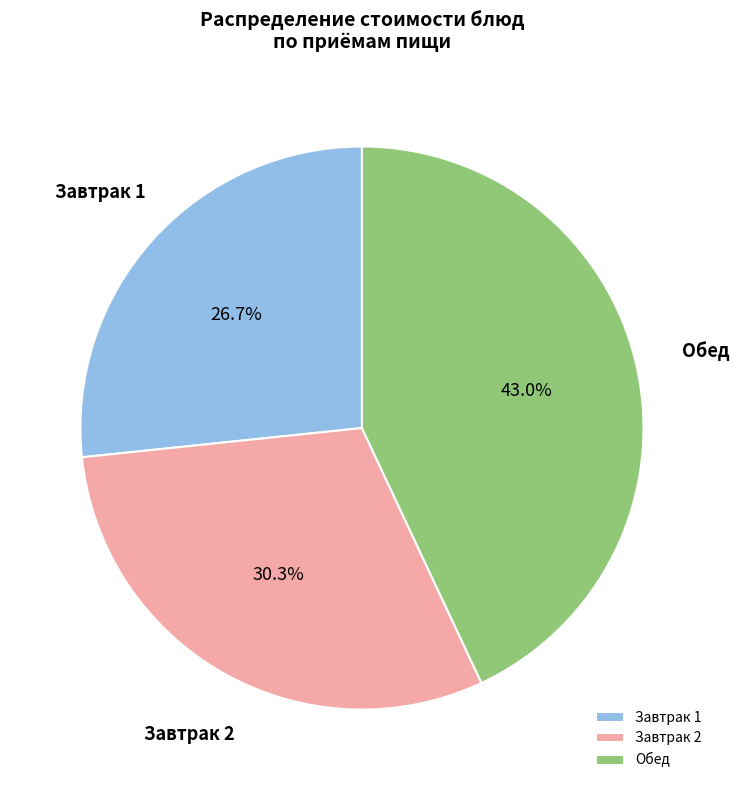

Is Завтрак 1 the majority of the pie?

No